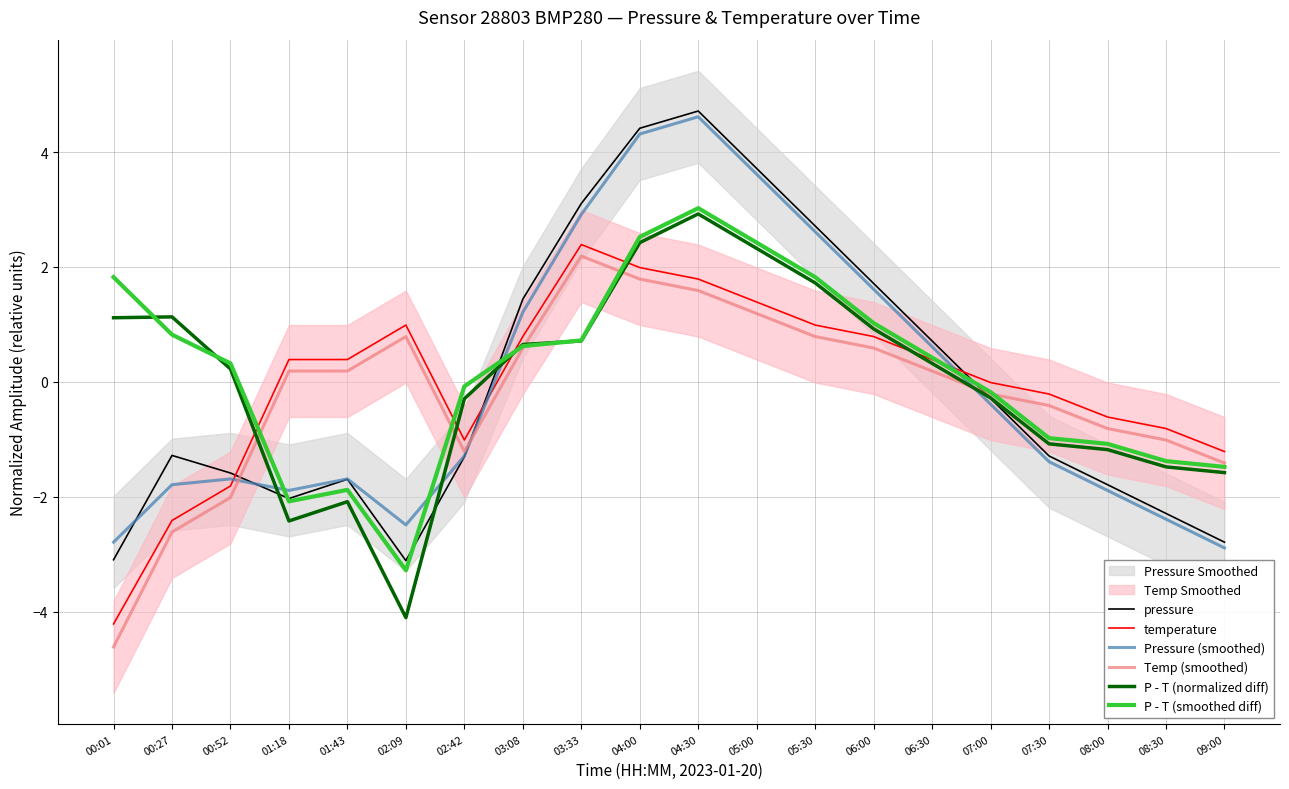

How many interior local valleys does the Pressure (smoothed) series have?

2